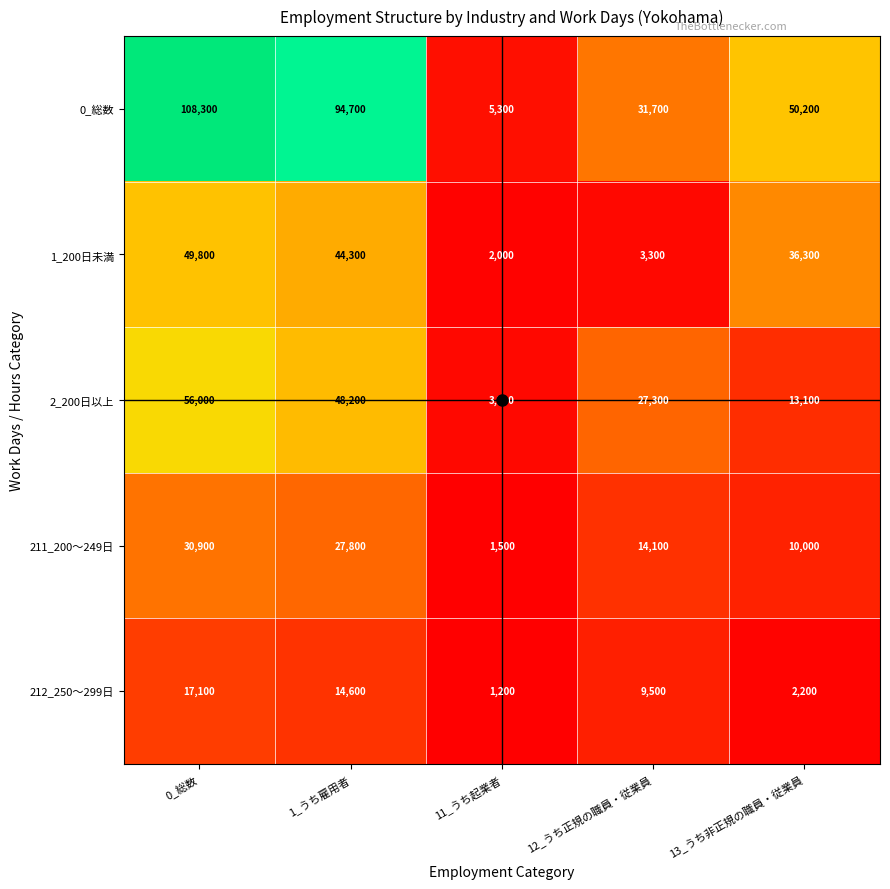

How many categories are shown in the chart?

5